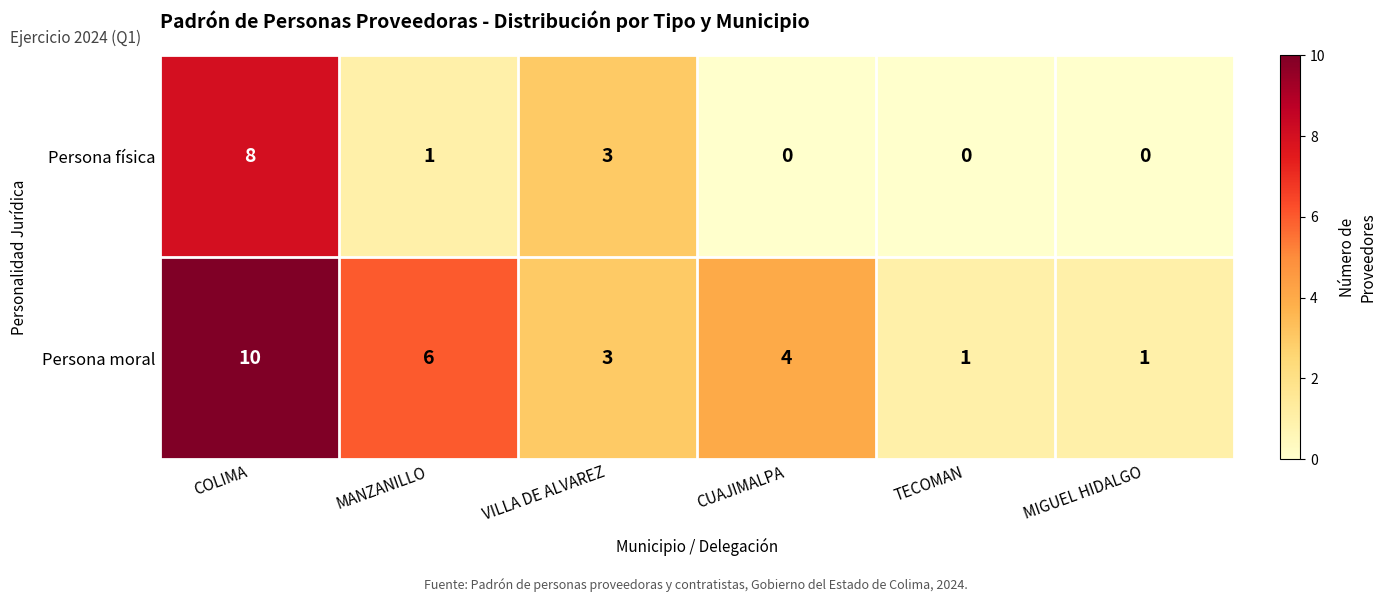

List the series in order of their peak value, lowest first.

Persona física, Persona moral